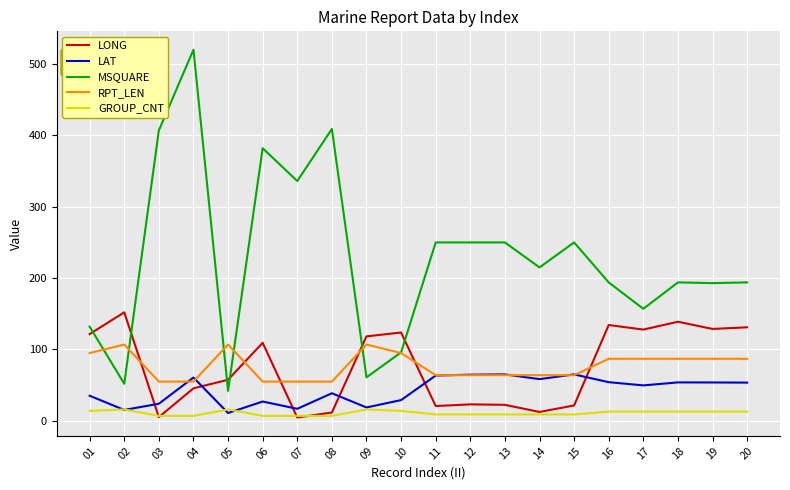

What are all the series names shown in the legend?

LONG, LAT, MSQUARE, RPT_LEN, GROUP_CNT